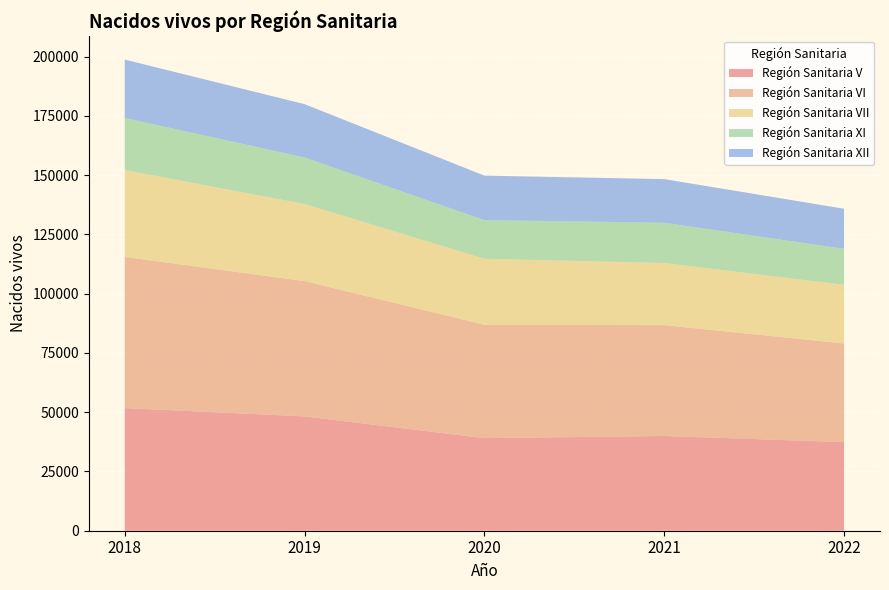

Reading right to left, transcribe all the data shown in this chart.

Región Sanitaria V: 37376	39970	39065	48236	51735
Región Sanitaria VI: 41636	46769	47842	57094	63777
Región Sanitaria VII: 24757	26222	27844	32532	36680
Región Sanitaria XI: 15194	16996	16311	19627	21988
Región Sanitaria XII: 16903	18407	18778	22513	24625